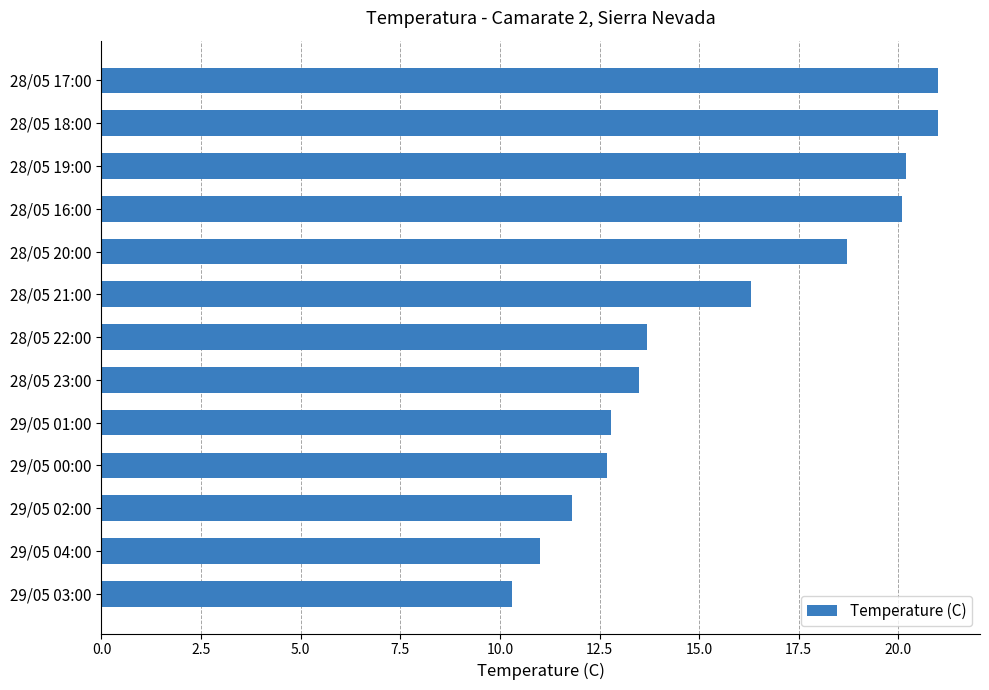

True or false: the data shows 28.9 at 28/05 20:00.

False